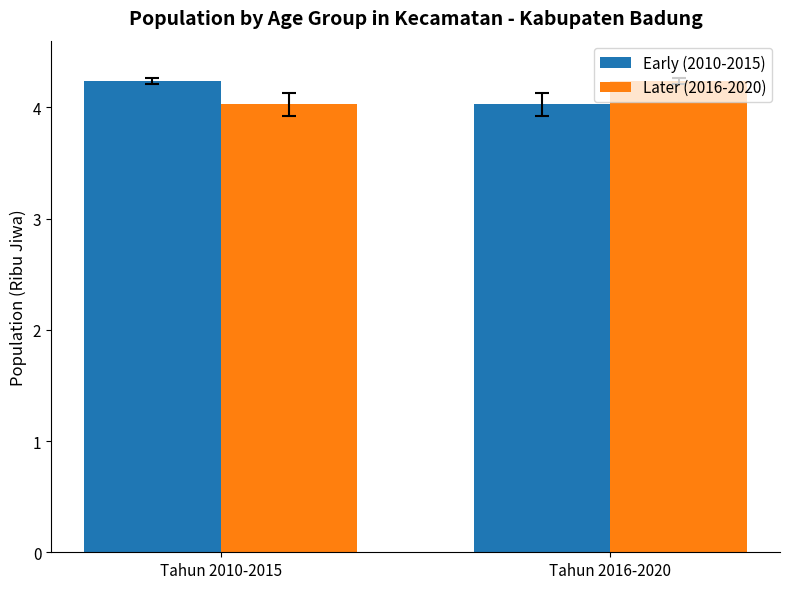

Is it true that Early (2010-2015) equals 4.2 at Tahun 2010-2015?

True